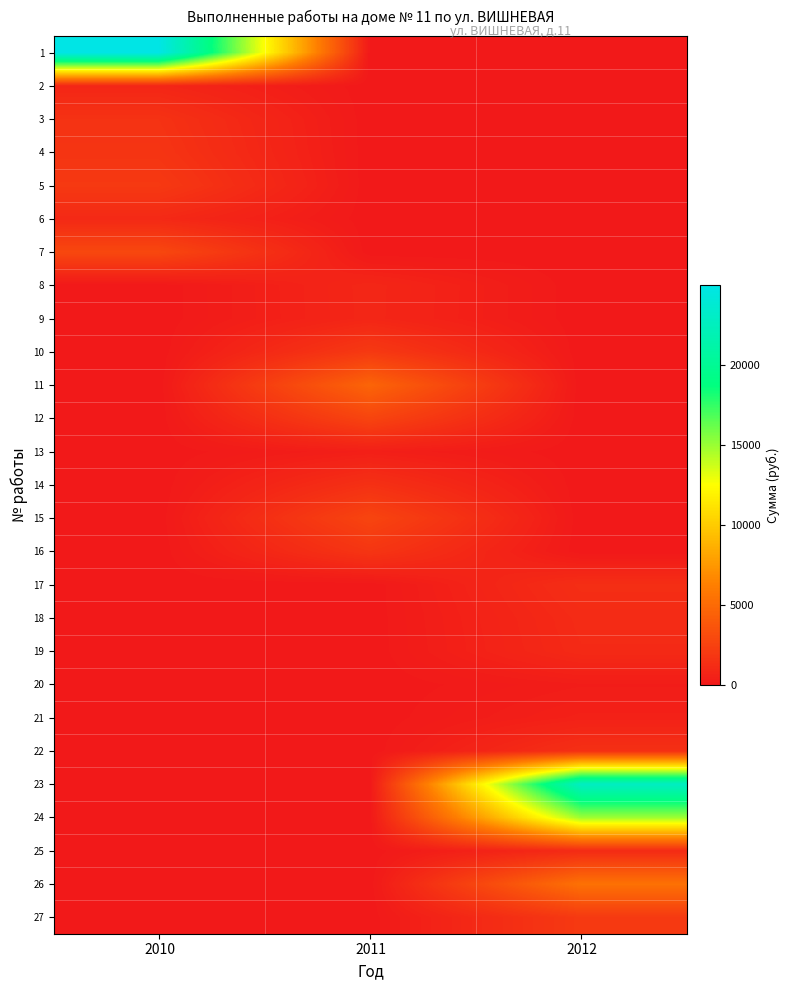

How many series are shown in this chart?

27